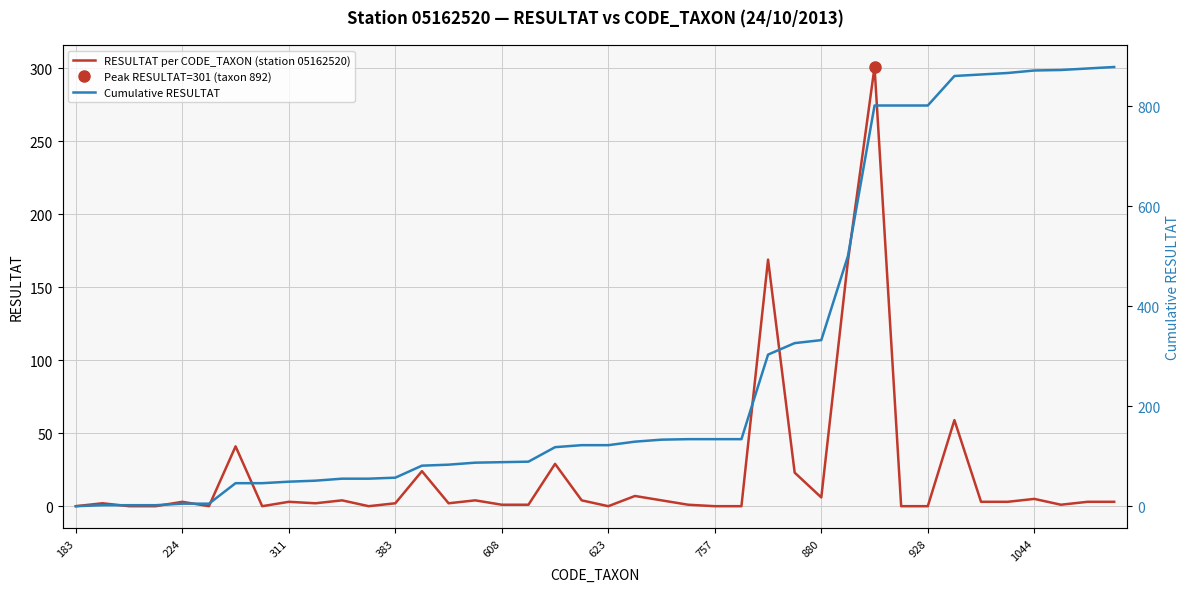

Which series has the largest total across all categories?

Cumulative RESULTAT